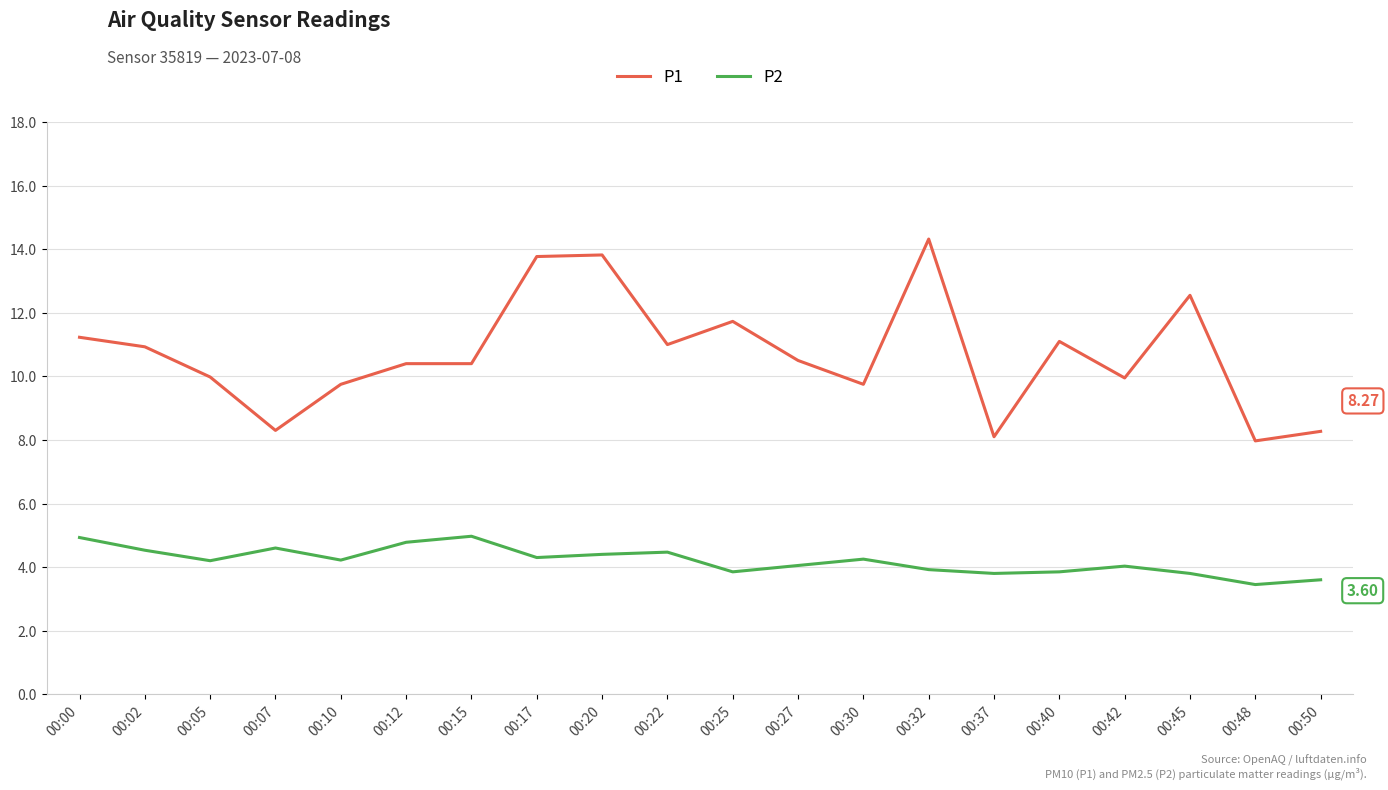

True or false: P2 has a value of 4.4 at 00:20.

True